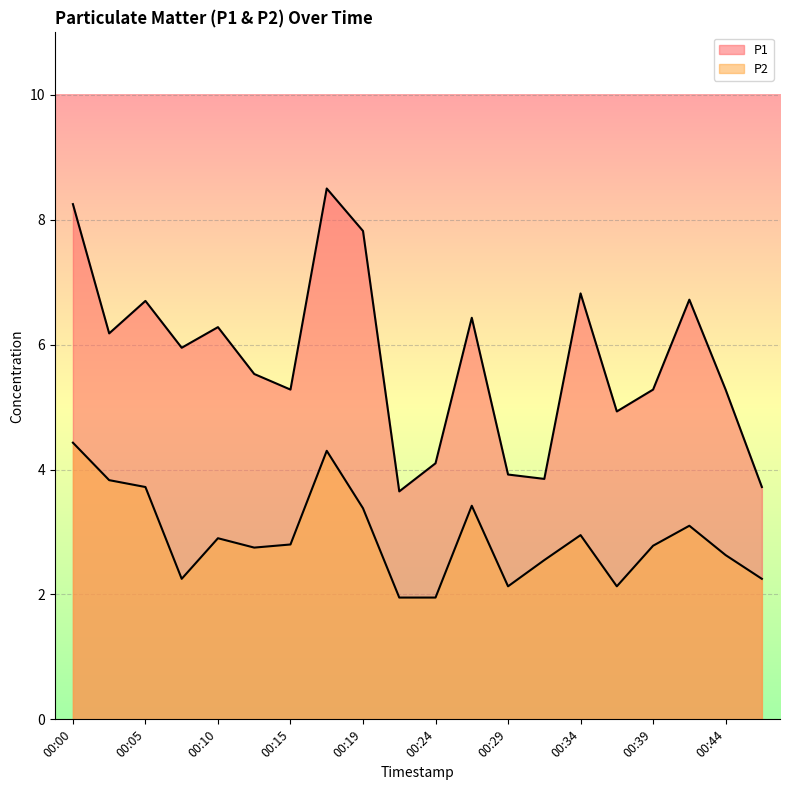

Which series changed the most between 00:00 and 00:32?

P1